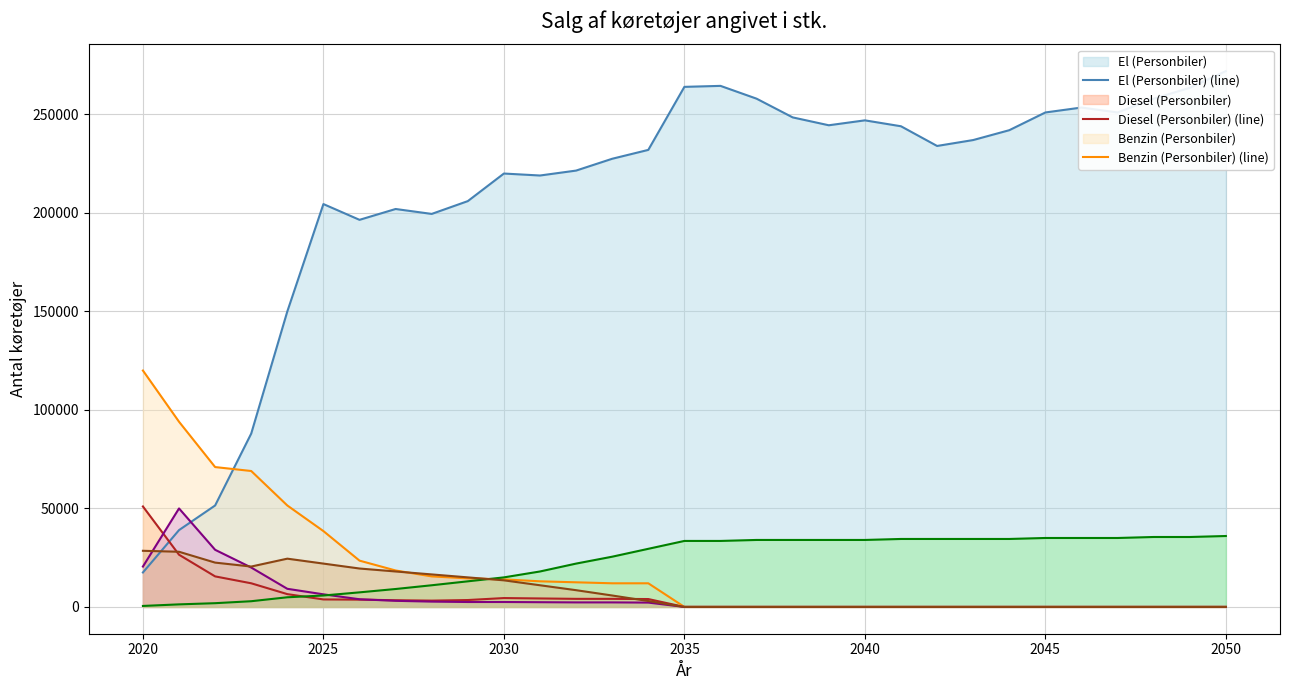

Does the chart display data point markers on the line(s)?

No